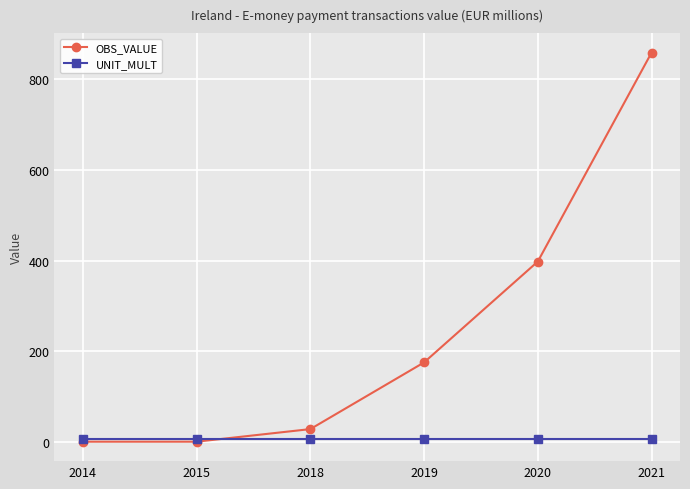

Between 2020 and 2021, which series saw the biggest shift?

OBS_VALUE